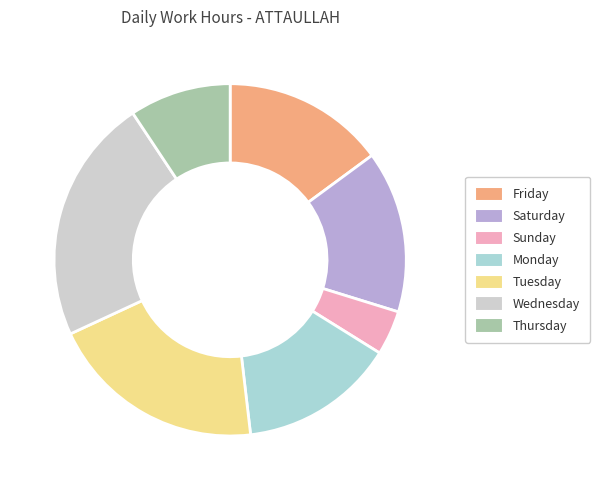

Combined, do Friday and Saturday account for over 50%?

No